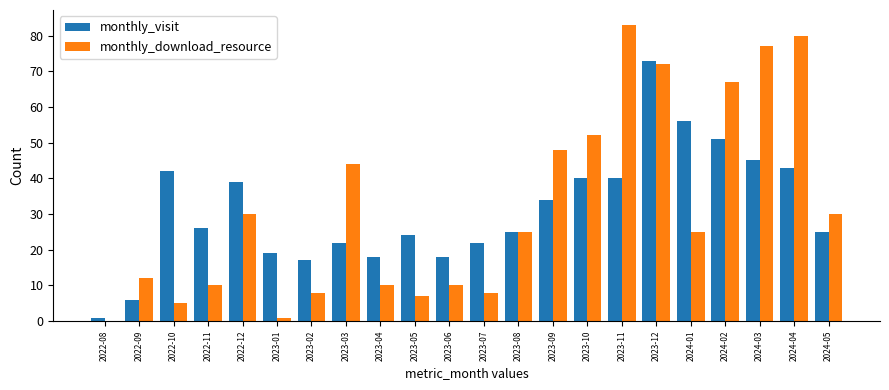

At which label is monthly_download_resource closest to 41?

2023-03